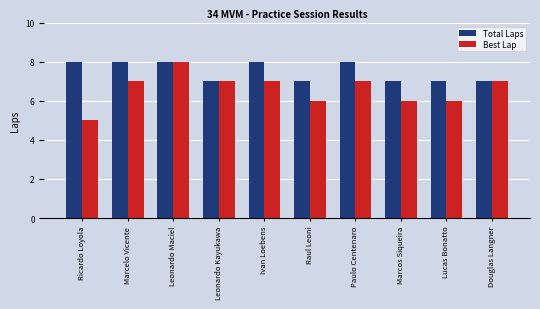

Reading left to right, transcribe all the data shown in this chart.

Total Laps: 8	8	8	7	8	7	8	7	7	7
Best Lap: 5	7	8	7	7	6	7	6	6	7